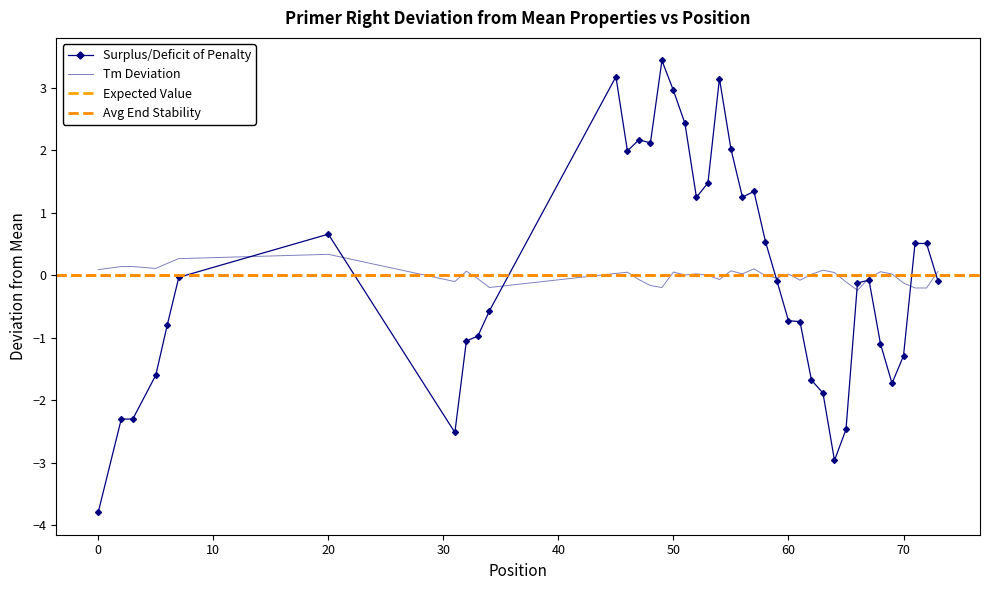

The Tm Deviation series shows 0.1 at 0. True or false?

True